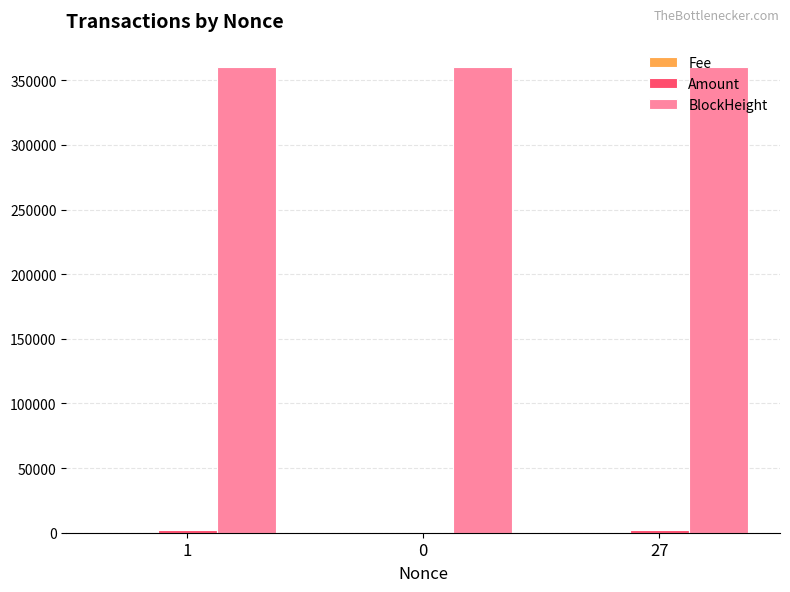

Which series has the largest total across all categories?

BlockHeight